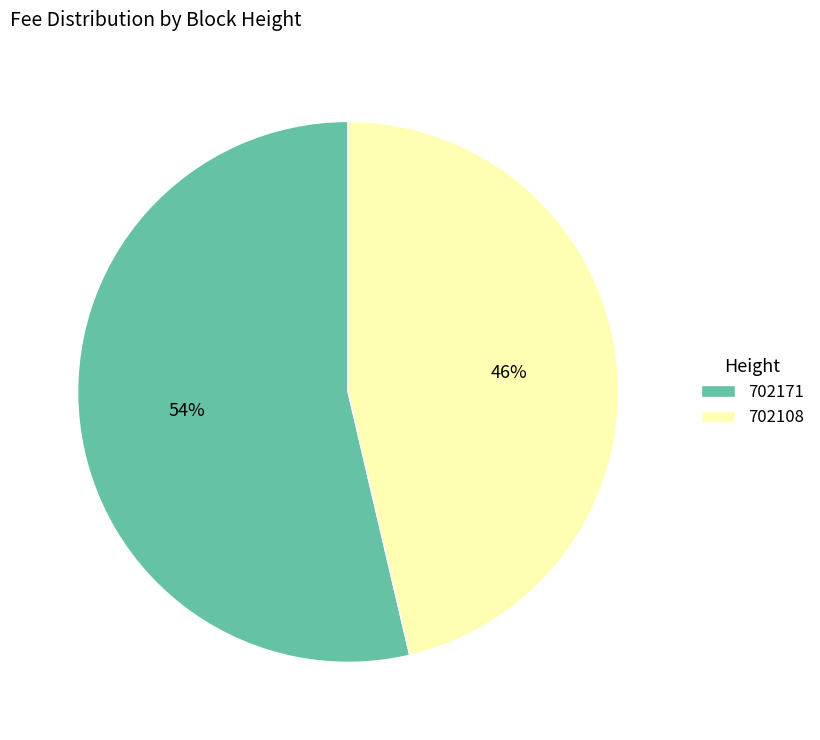

True or false: 702108 accounts for 52% of the total.

False